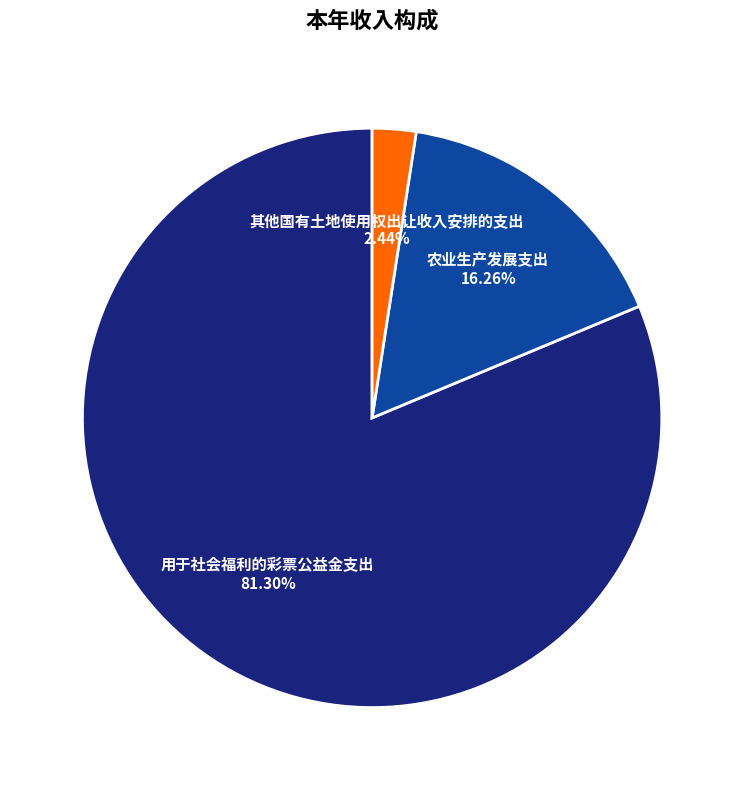

To the nearest percent, what percentage of the pie is 用于社会福利的彩票公益金支出?

81%